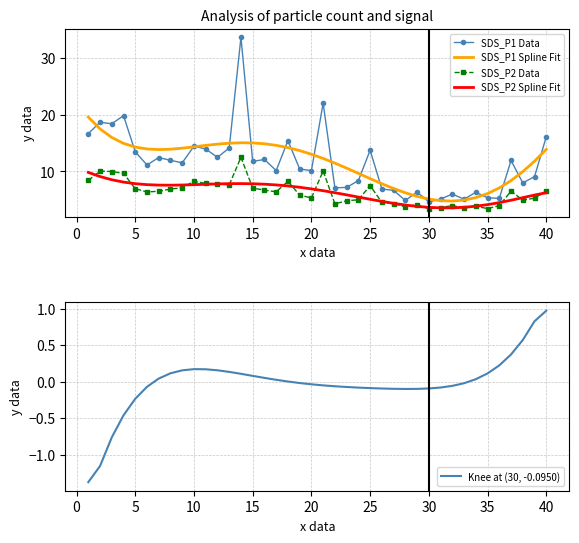

What is the difference between the second highest and minimum values in the Signal derivative series?

2.2